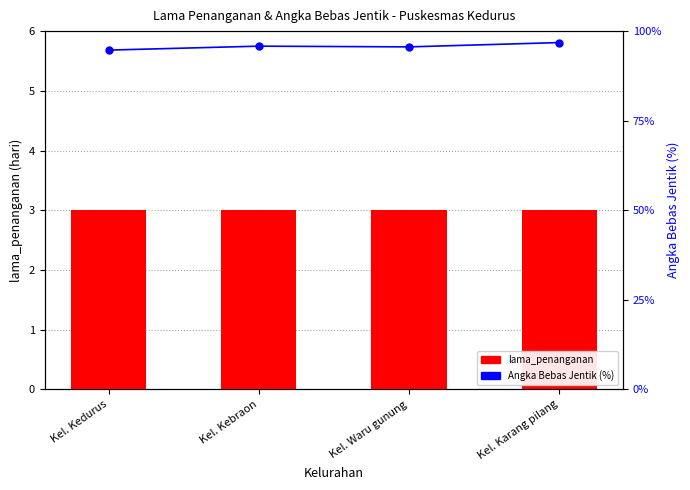

How many values in the Angka Bebas Jentik (%) series exceed 95?

3